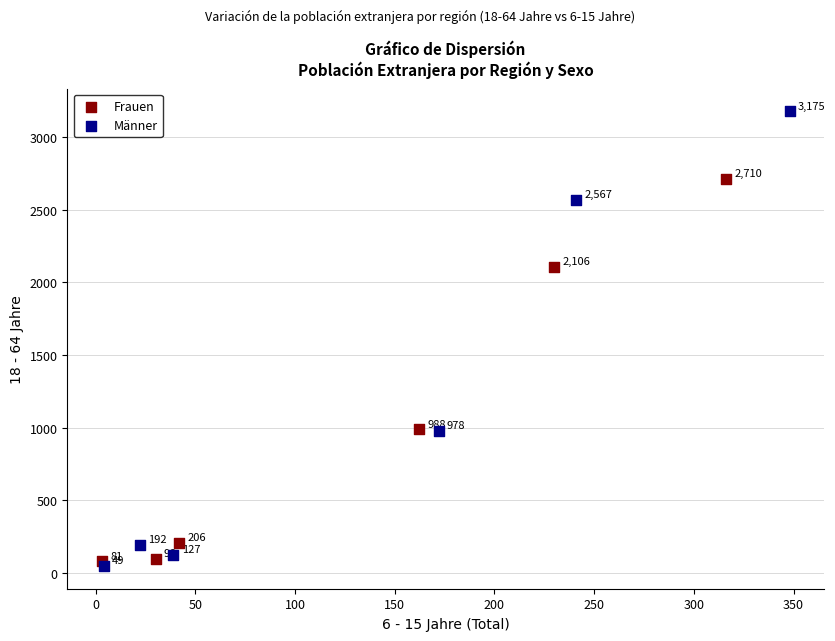

What are all the series names shown in the legend?

Frauen, Männer